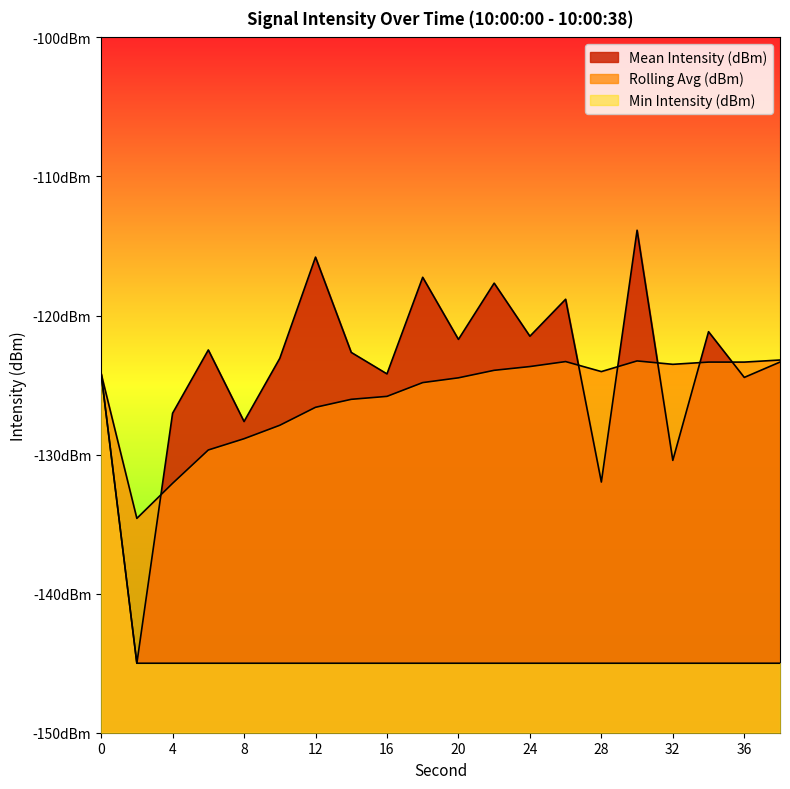

What are all the series names shown in the legend?

Mean Intensity (dBm), Rolling Avg (dBm), Min Intensity (dBm)